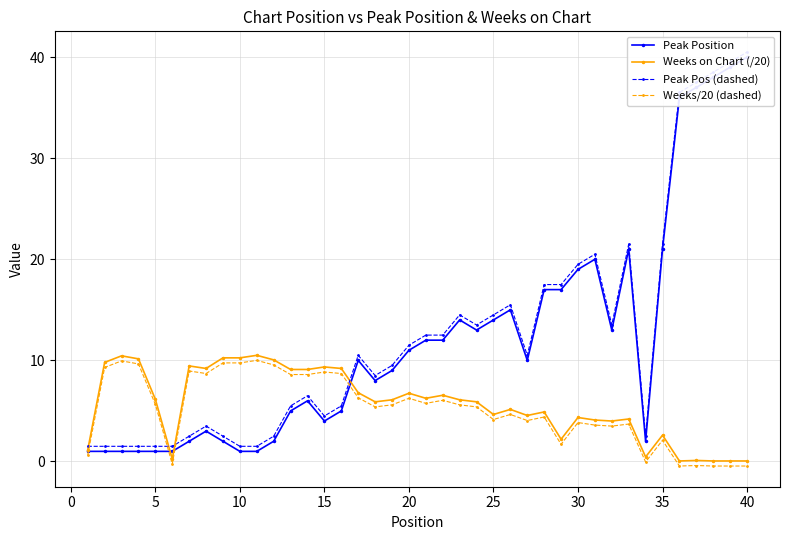

What is the highest value of the Weeks on Chart (/20) series?

10.5